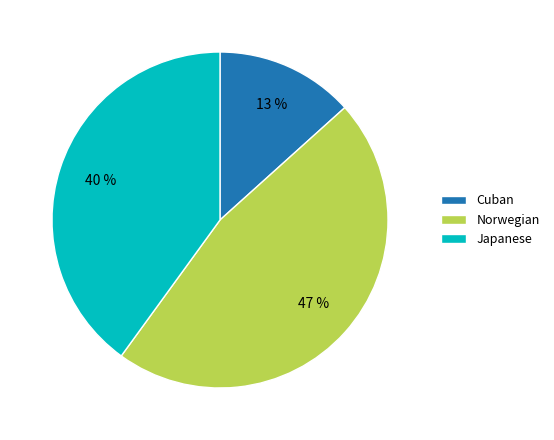

Count the number of slices in the pie.

3